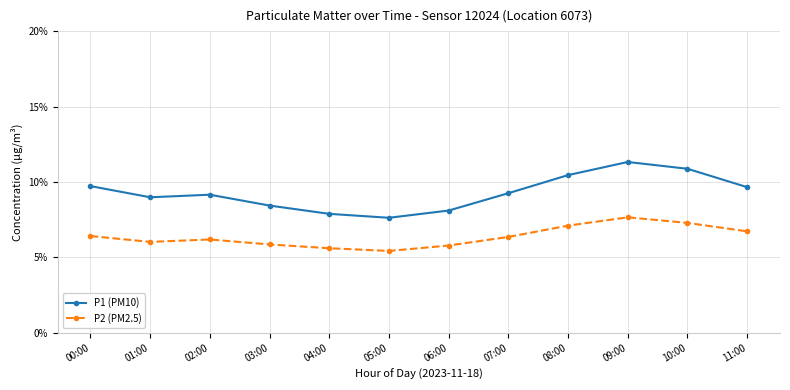

True or false: P2 (PM2.5) and P1 (PM10) cross at least once.

False